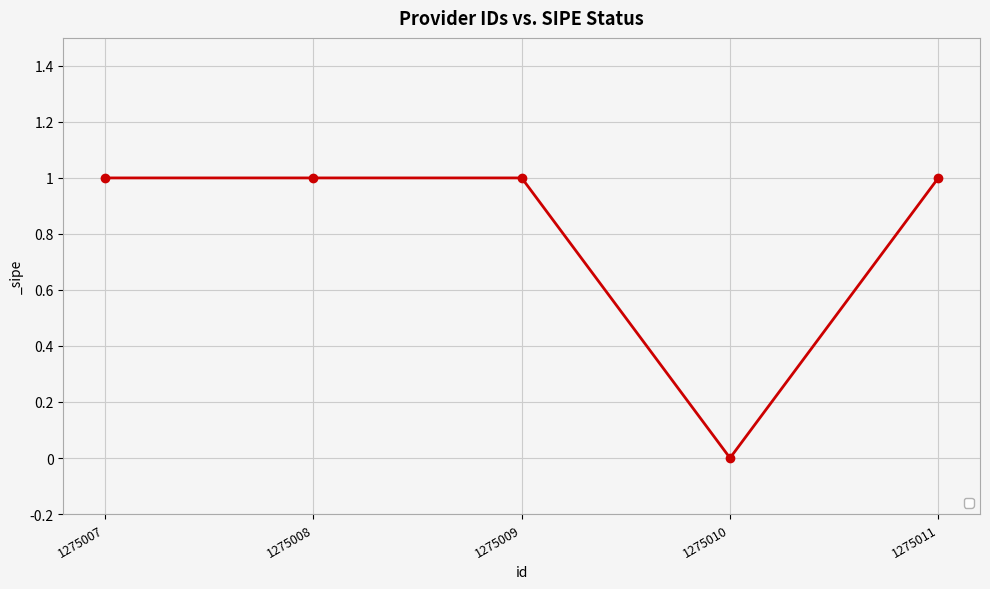

Count the number of categories in the chart.

5